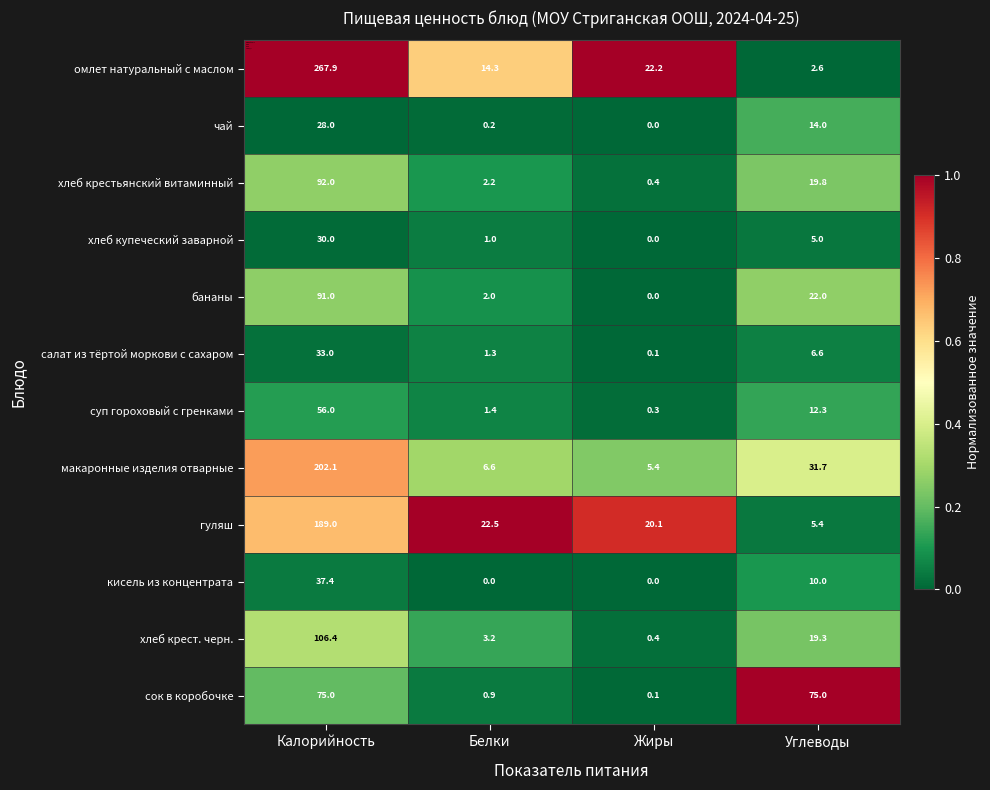

At how many categories does at least one series exceed 0?

4